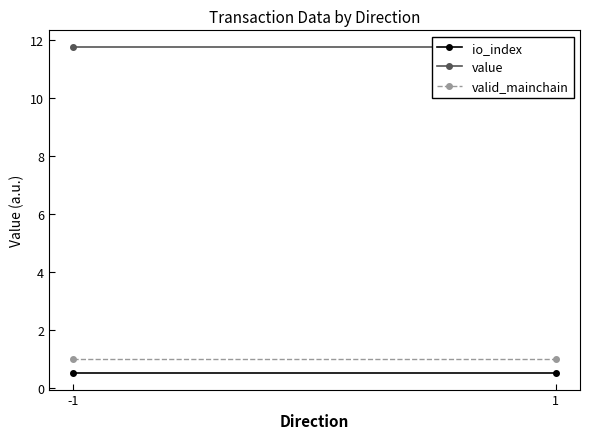

Which category has the highest value in the io_index series?

-1